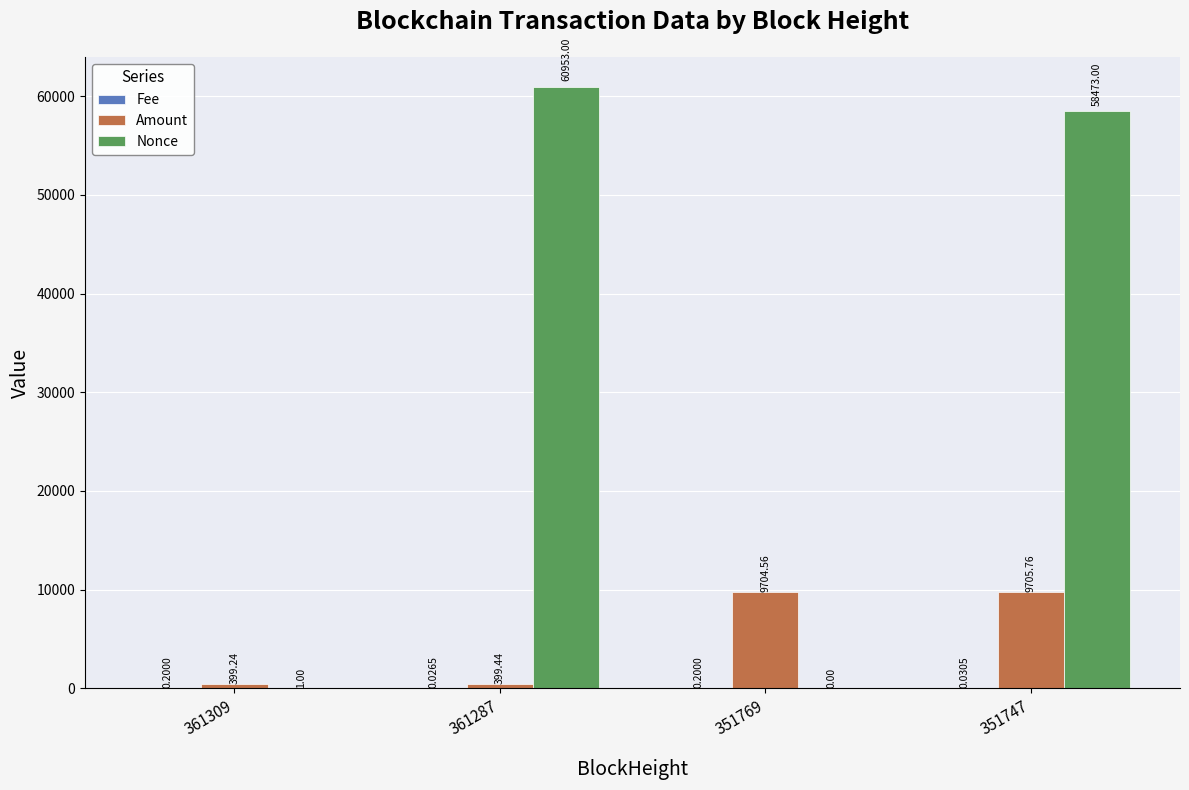

At which category is the sum across all series the highest?

351747